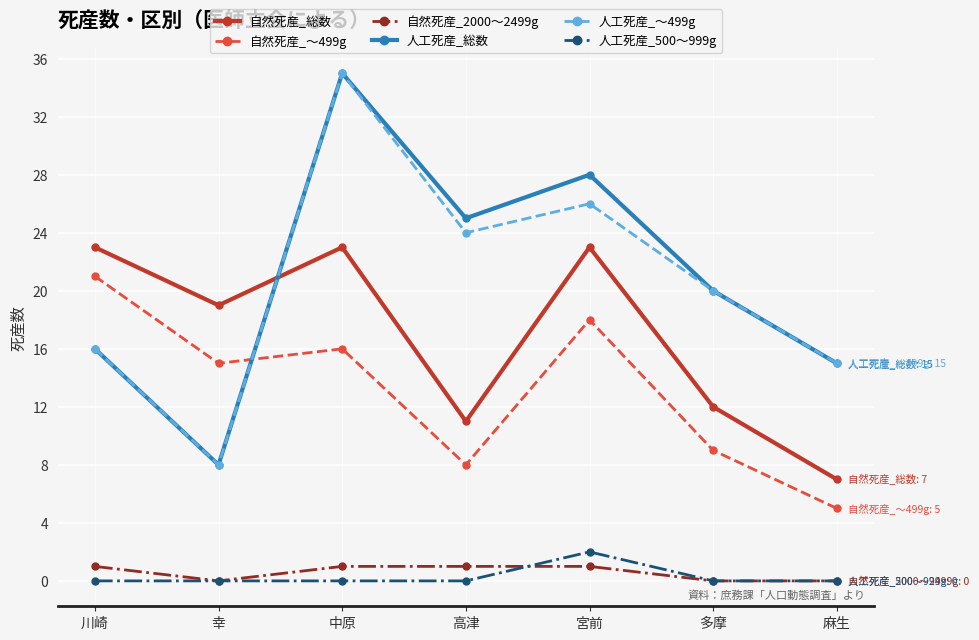

How many lines are shown in the chart?

6